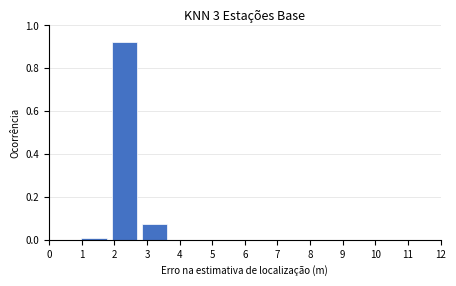

Reading left to right, list every bar in this chart as the range it spans on the x-axis followed by its height. Neither the bar edges nor the heights are printed on the chart, so give them approximately, as read against the axes.

0.0 to 0.9: 0
0.9 to 1.8: under 0.02
1.8 to 2.8: 0.92
2.8 to 3.7: 0.08
3.7 to 4.6: 0
4.6 to 5.5: 0
5.5 to 6.5: 0
6.5 to 7.4: 0
7.4 to 8.3: 0
8.3 to 9.2: 0
9.2 to 10.2: 0
10.2 to 11.1: 0
11.1 to 12.0: 0